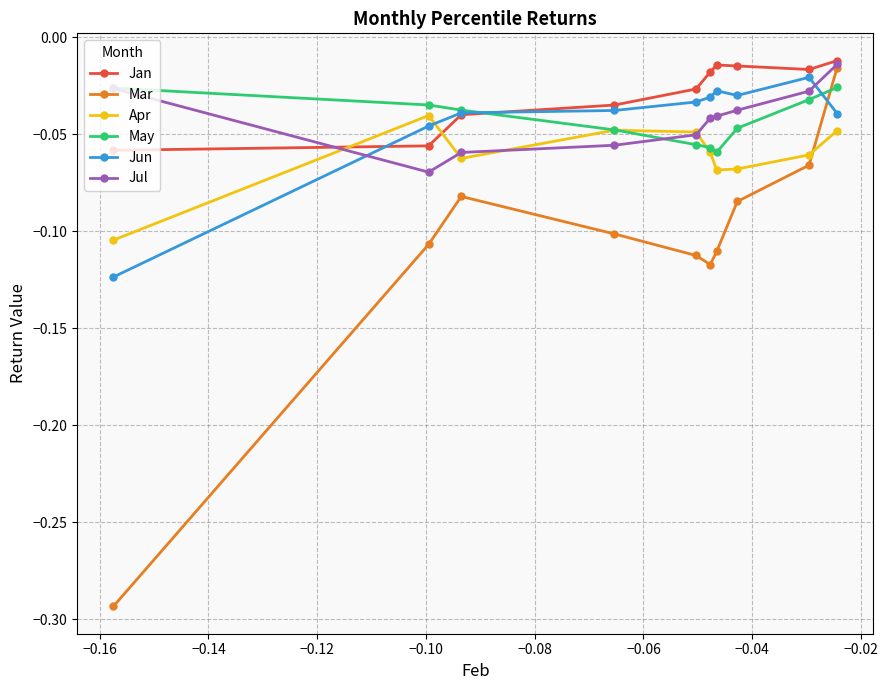

Which series has the widest spread of values?

Mar